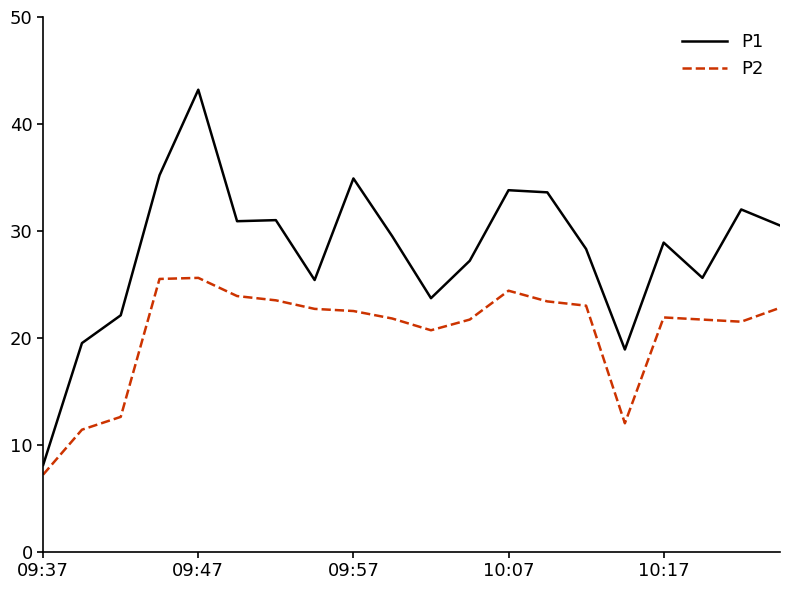

Which series has the largest range (max minus min)?

P1